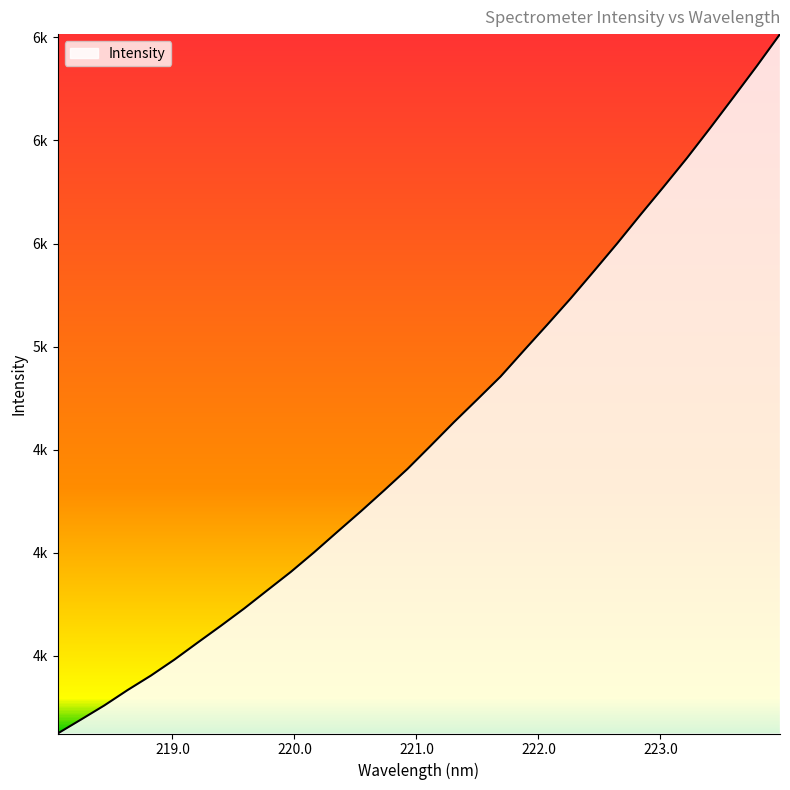

What is the label of the 32nd point from the right?

218.0596